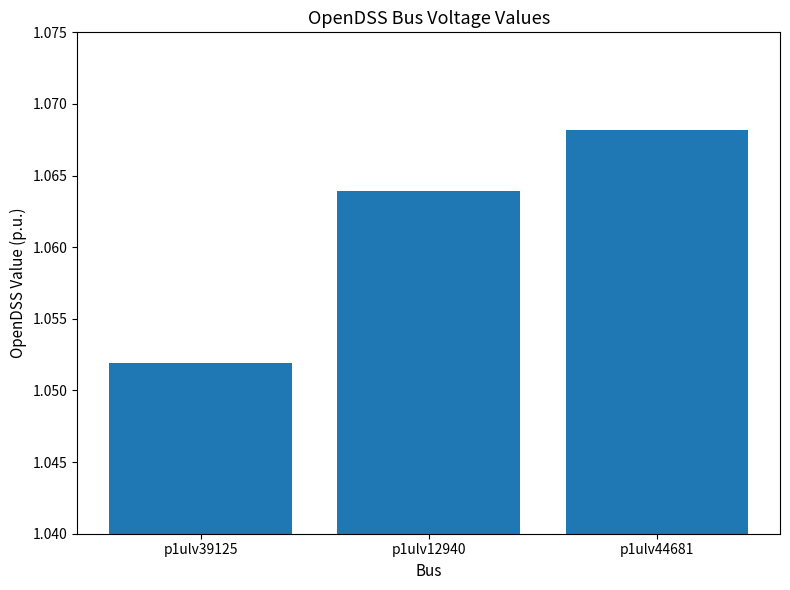

Which category has the lowest value across all series?

p1ulv39125